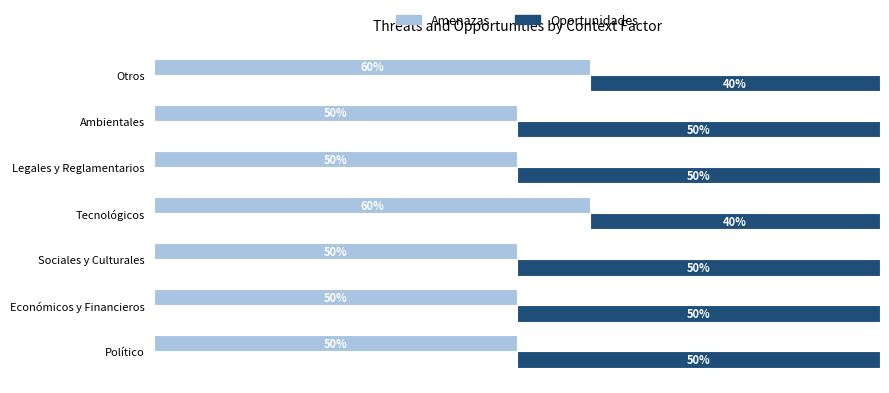

Is the value of Amenazas at Sociales y Culturales greater than the value of Oportunidades at Otros?

Yes